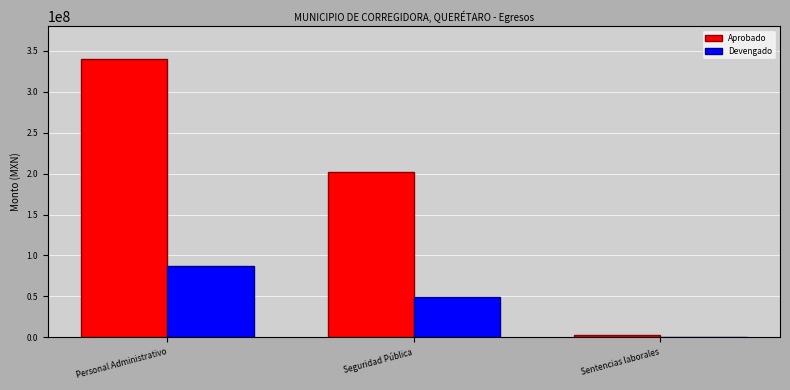

What is the sum of all Devengado values?

136983837.5